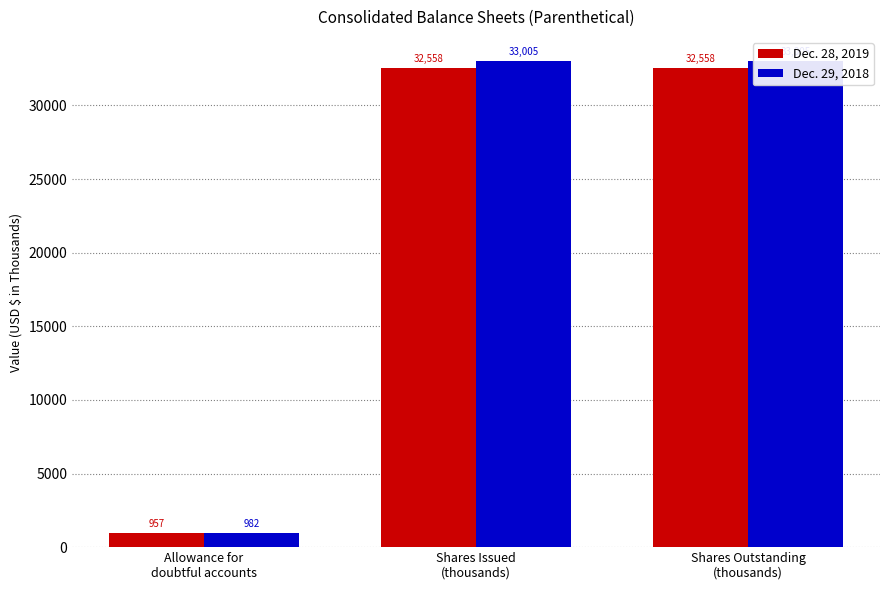

What is the difference between the Dec. 29, 2018 values at Allowance for
doubtful accounts and Shares Outstanding
(thousands)?

32022.9